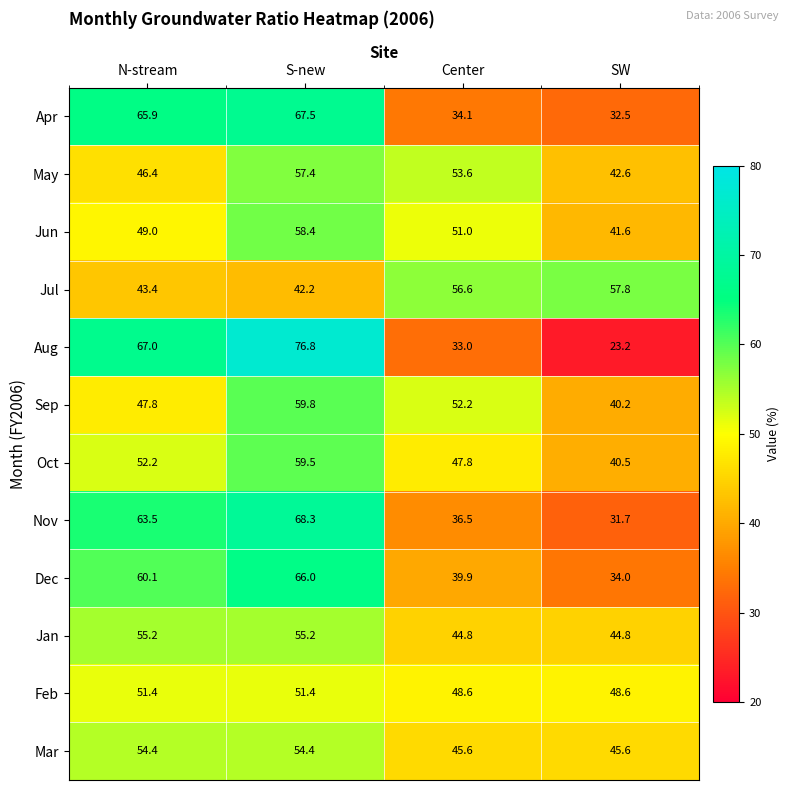

What is the minimum value shown in the chart?

23.2